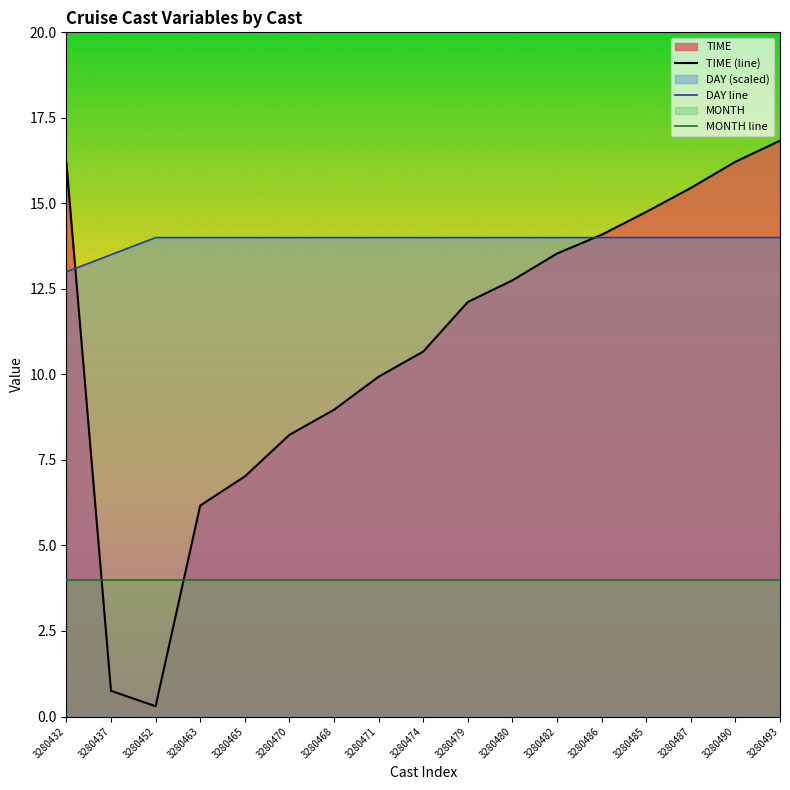

True or false: DAY line and MONTH line intersect in this chart.

False